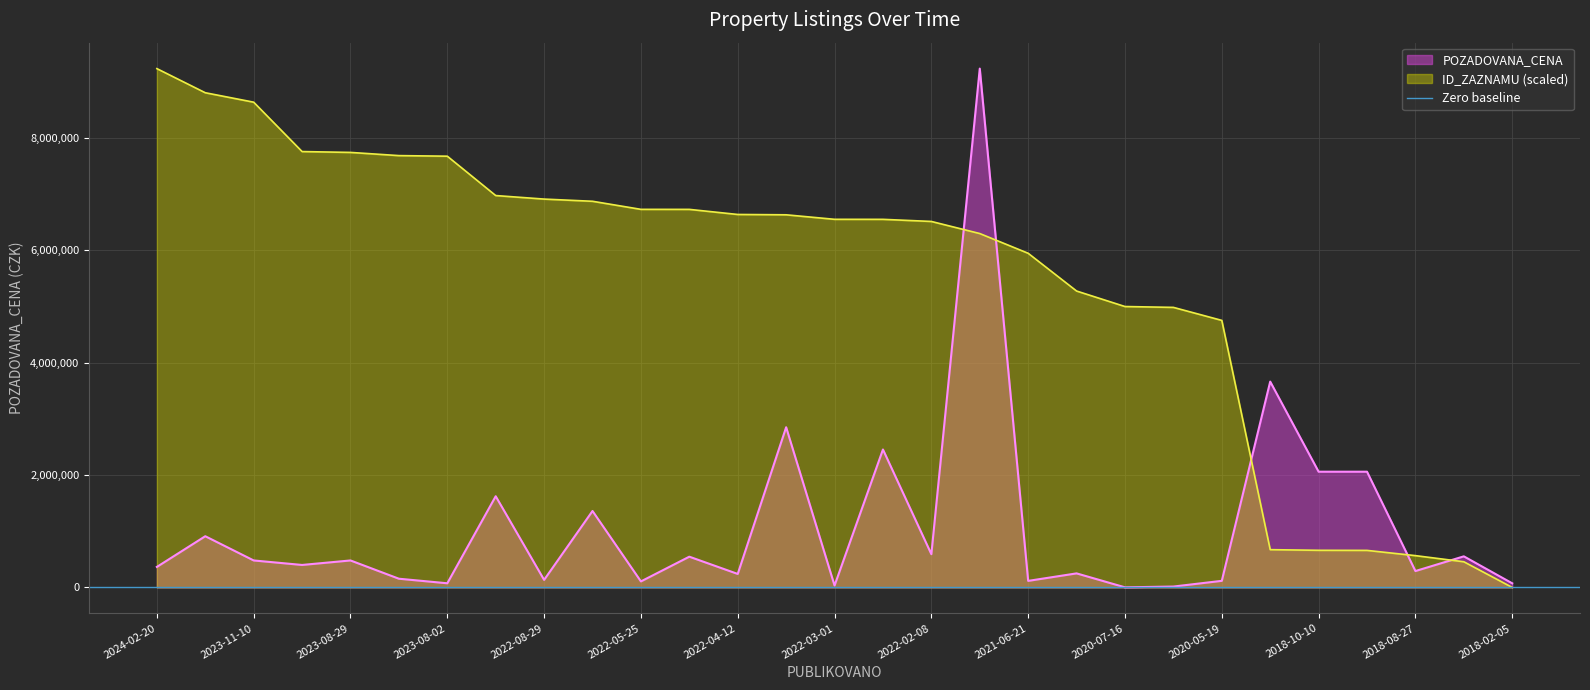

What is the label of the 17th point from the left?

2022-02-08